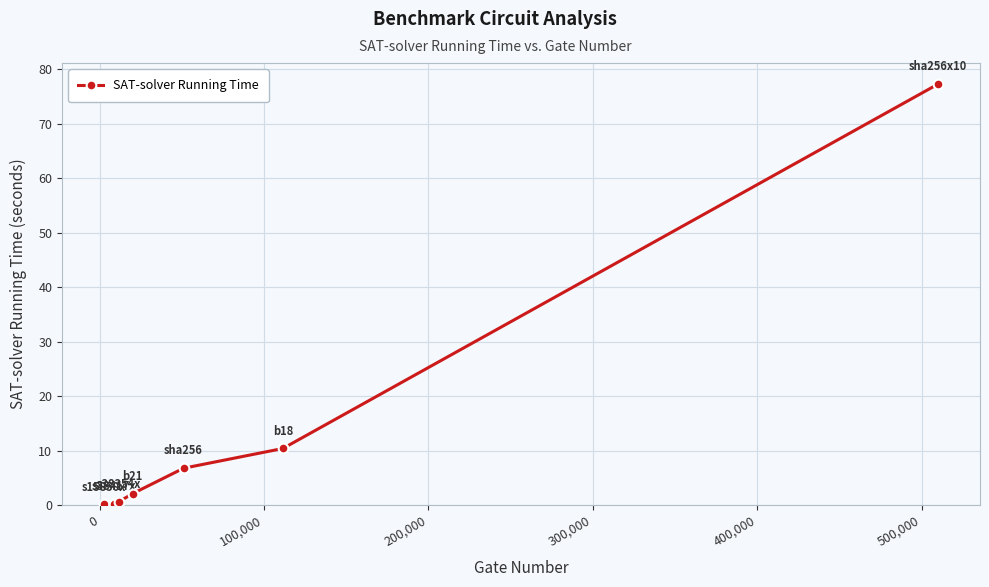

What is the value of the 1st point from the left?

0.1